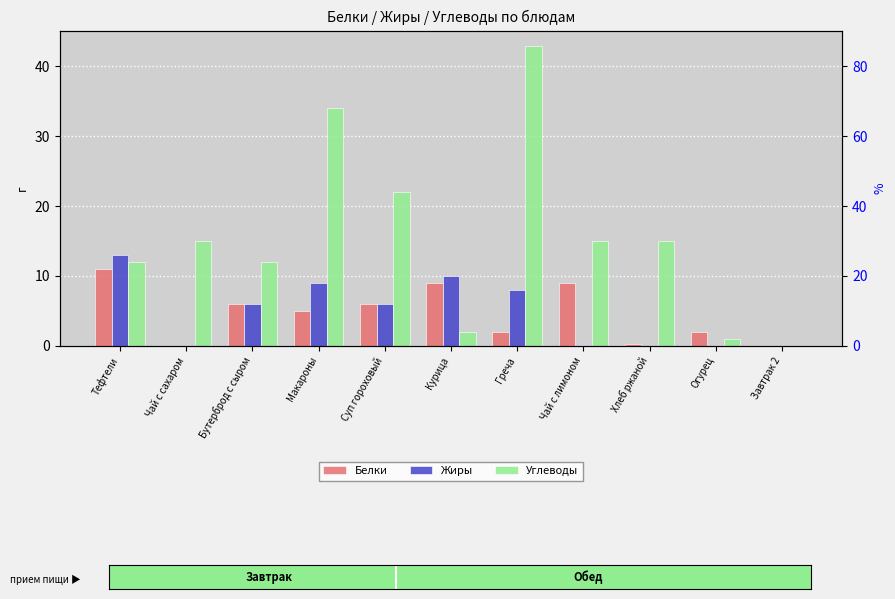

At which category is the sum across all series the highest?

Греча